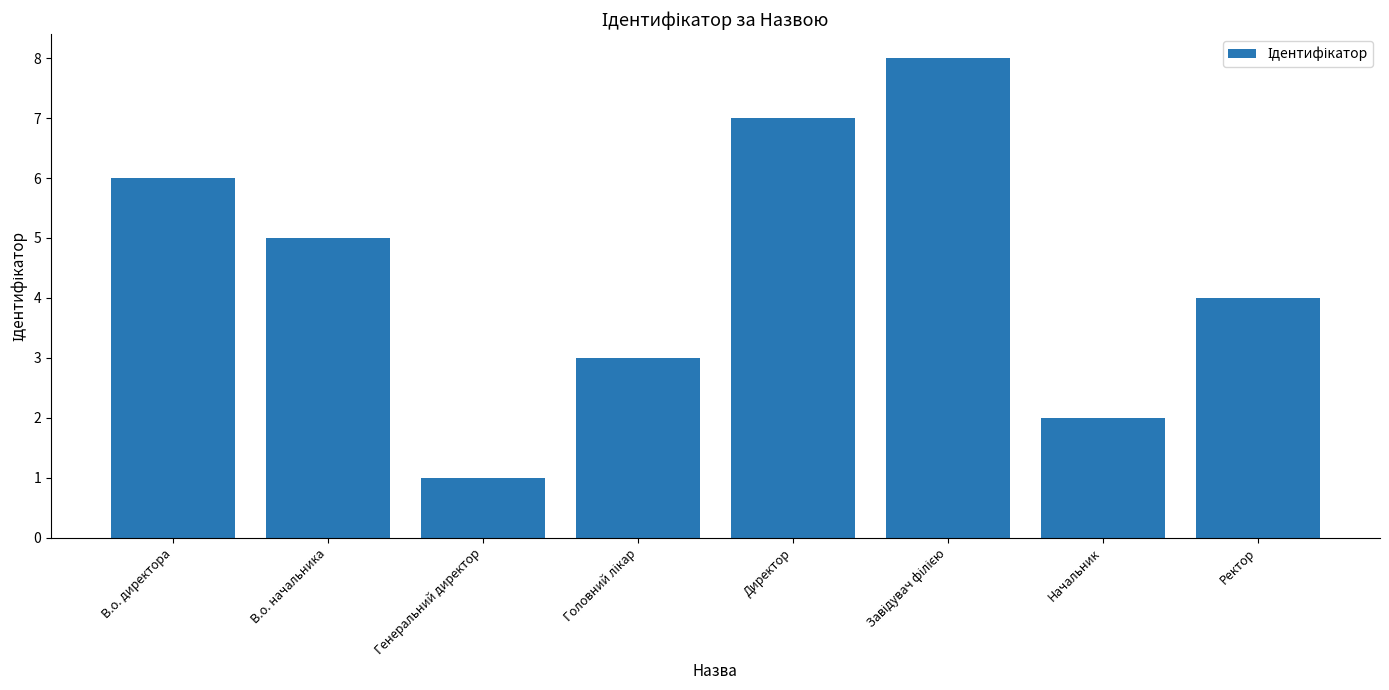

Are the bars horizontal?

No